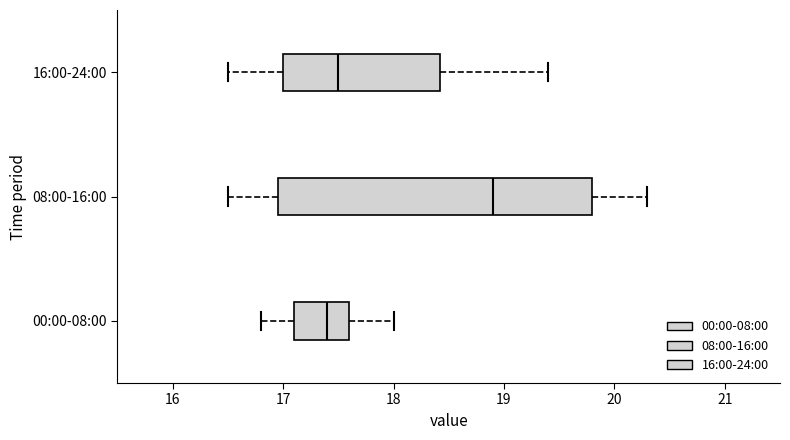

Where does the median line of the box for 16:00-24:00 sit on the x-axis? The values are not printed on the chart, so give them approximately, as read against the axis.

17.5